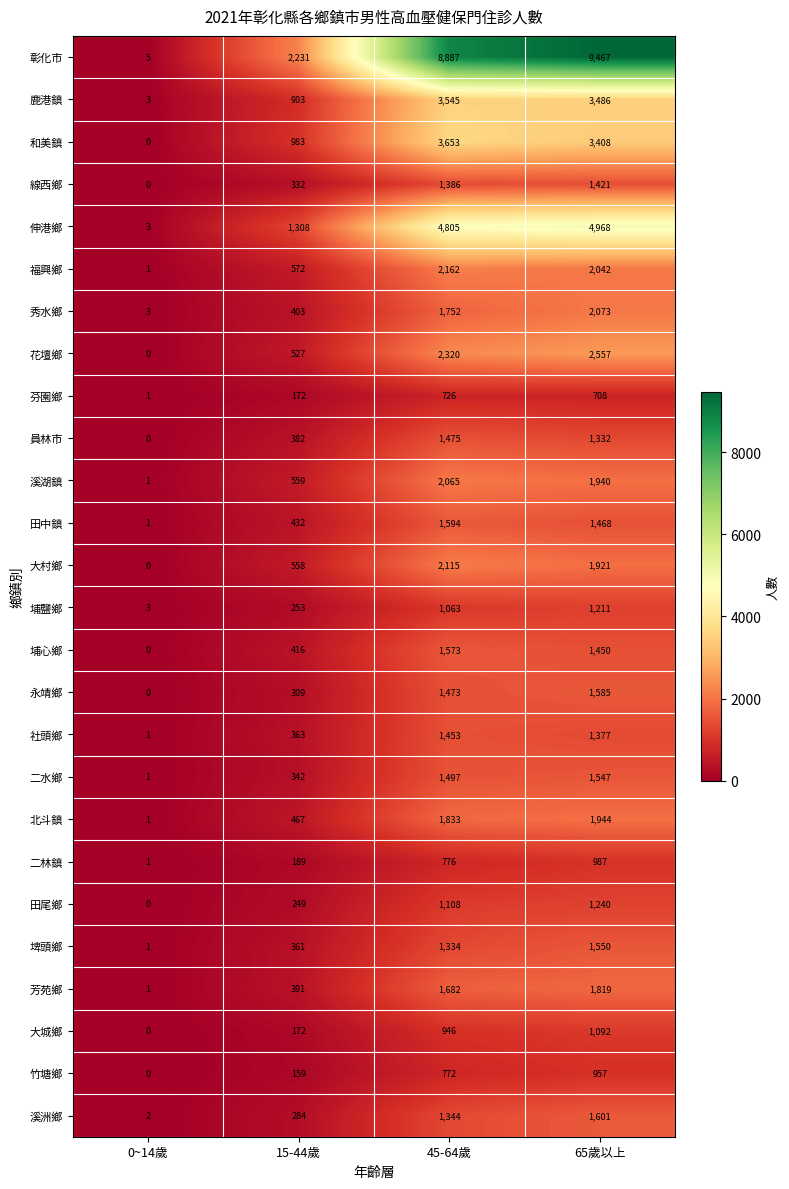

What is the difference between the 田尾鄉 values at 0~14歲 and 15-44歲?

249